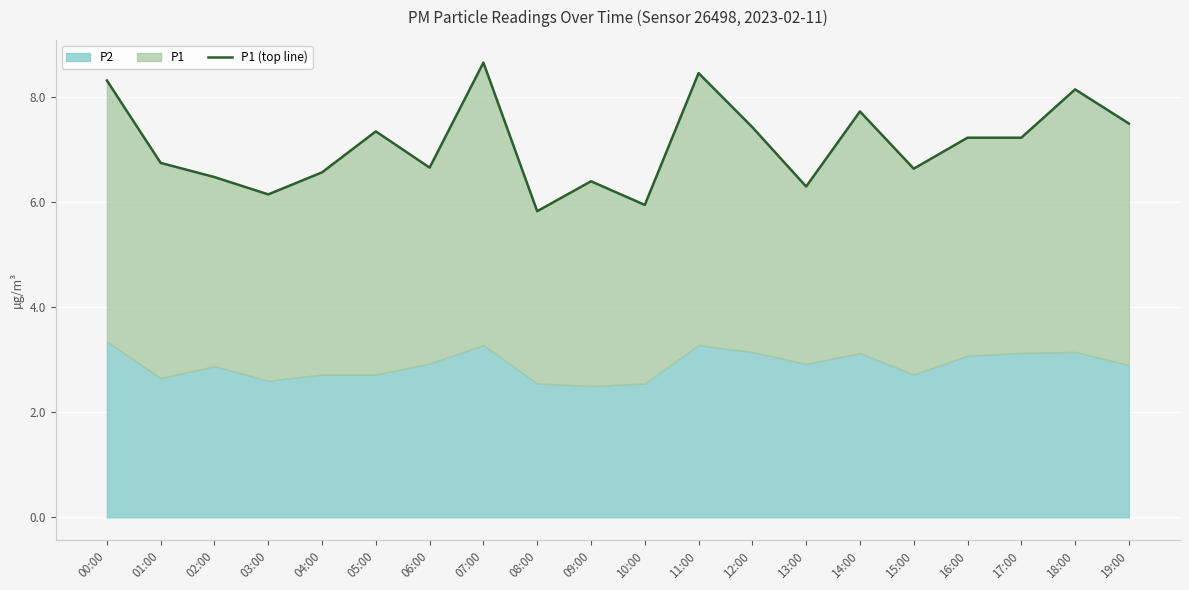

Reading left to right, transcribe all the data shown in this chart.

00:00=8.3	01:00=6.8	02:00=6.5	03:00=6.2	04:00=6.6	05:00=7.3	06:00=6.7	07:00=8.7	08:00=5.8	09:00=6.4	10:00=5.9	11:00=8.5	12:00=7.4	13:00=6.3	14:00=7.7	15:00=6.6	16:00=7.2	17:00=7.2	18:00=8.2	19:00=7.5